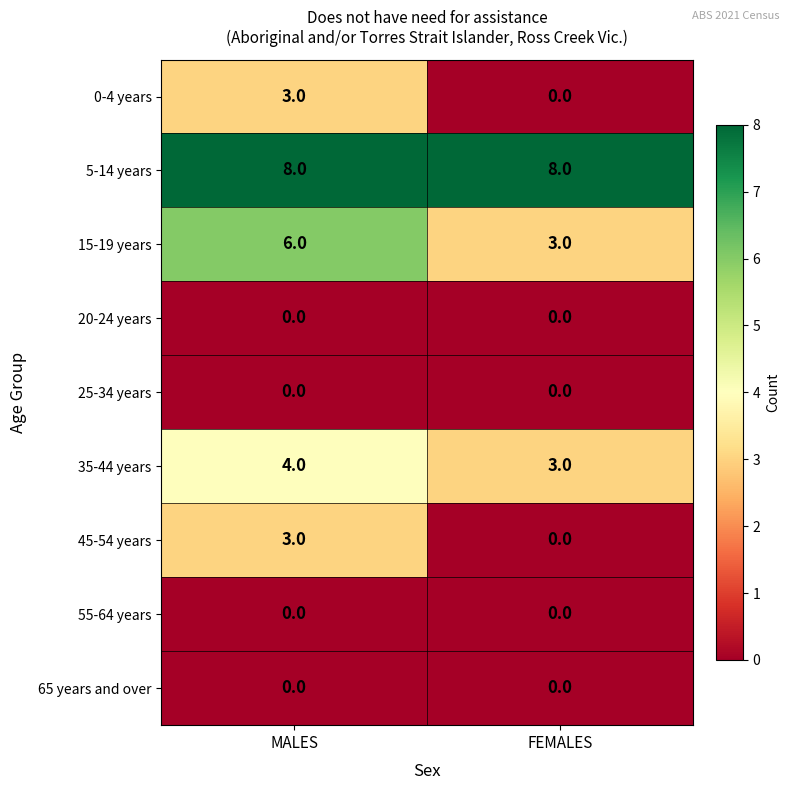

List the labels in order of 0-4 years value, smallest first.

FEMALES, MALES